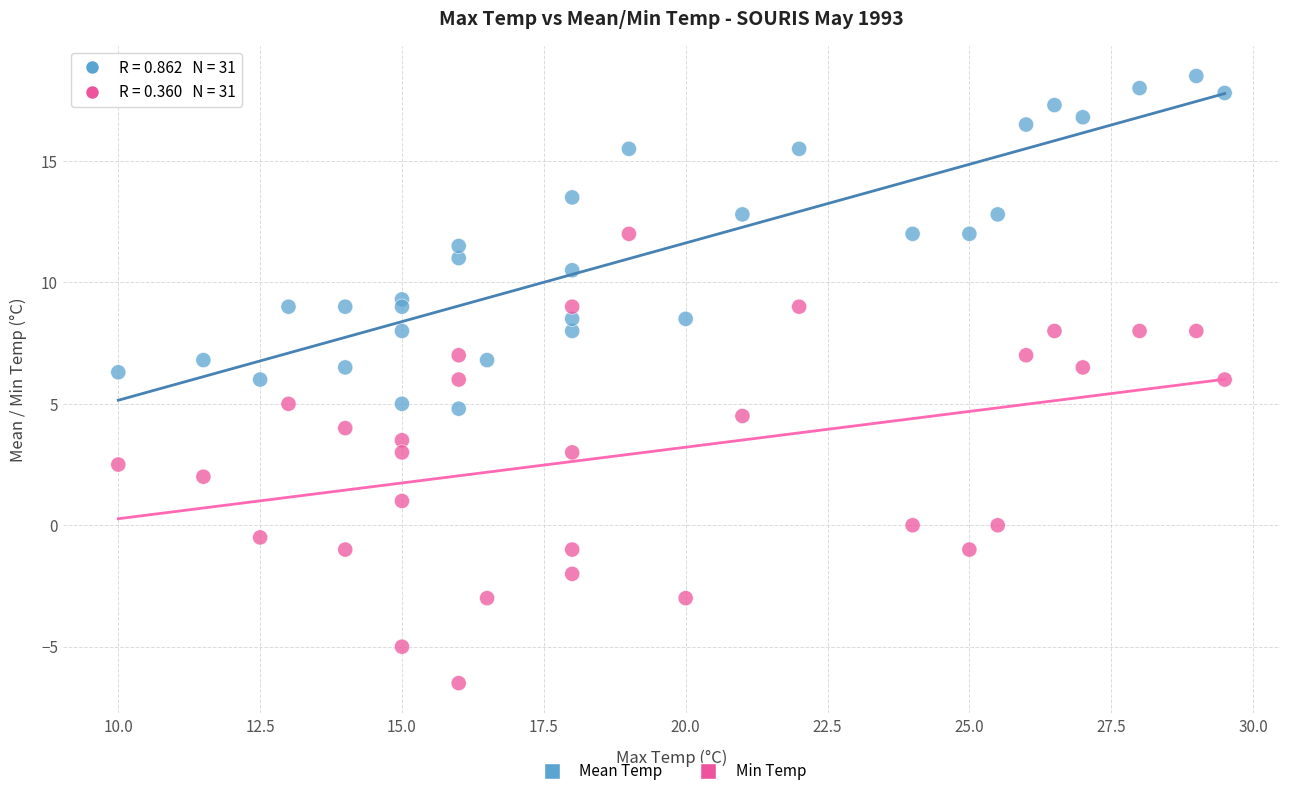

Across all data points, what is the range of Y values (max minus min)?

25.0